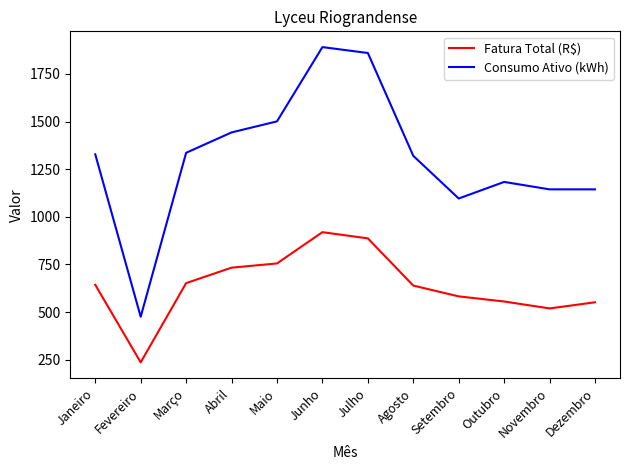

List the series in order of their peak value, highest first.

Consumo Ativo (kWh), Fatura Total (R$)